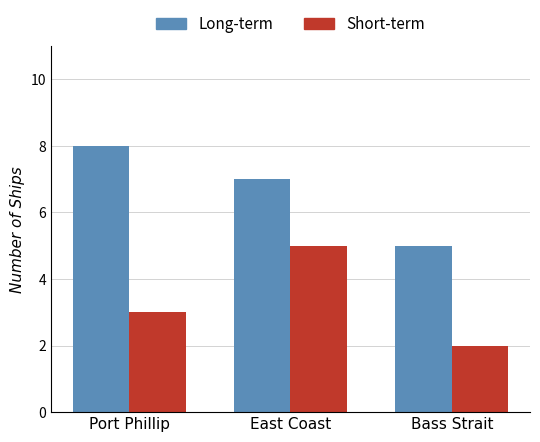

The value of Long-term at Port Phillip is 8. True or false?

True